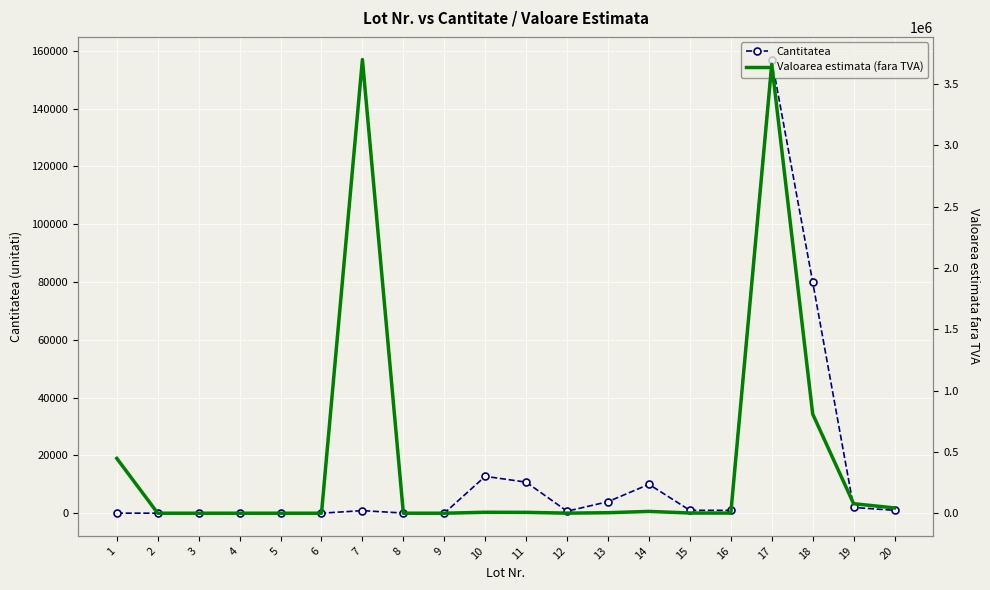

What are all the series names shown in the legend?

Cantitatea, Valoarea estimata (fara TVA)